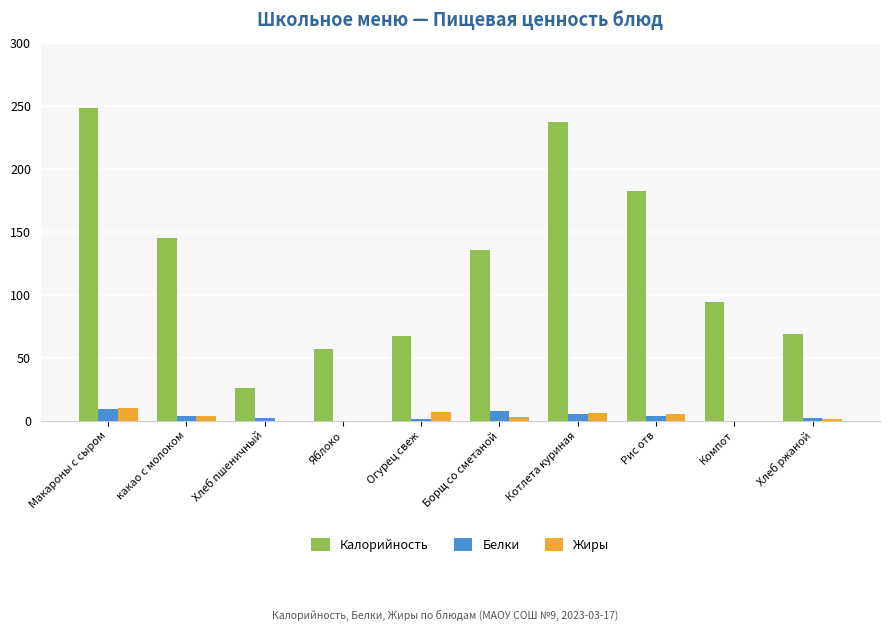

What value does the Жиры series have at Огурец свеж, to the nearest 10?

10